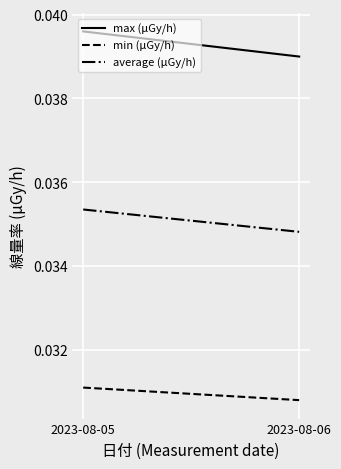

List the series in order of their overall mean, highest first.

max (μGy/h), average (μGy/h), min (μGy/h)